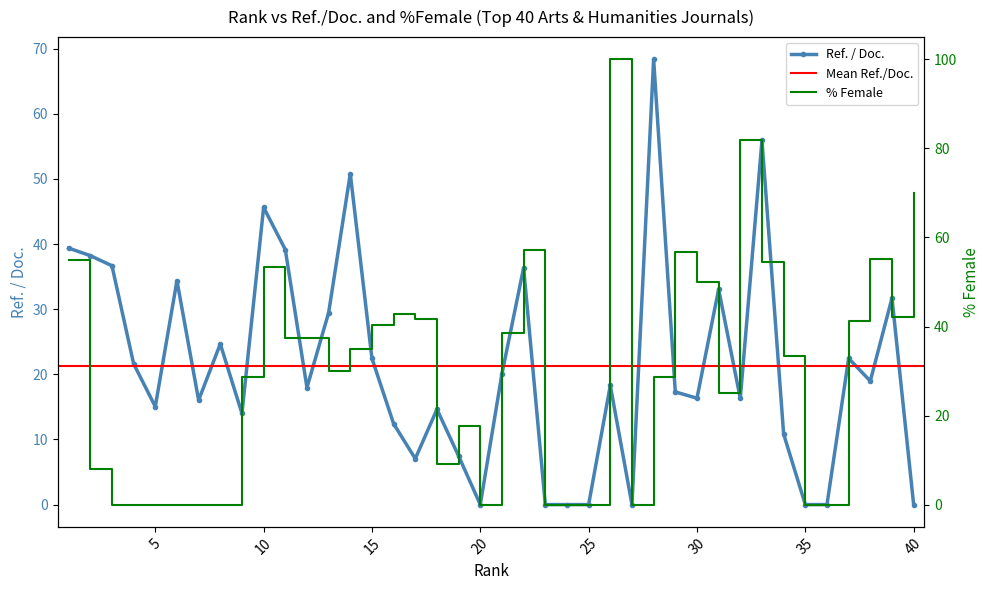

Reading left to right, extract all data points from this chart.

Ref. / Doc.: 1=39.4	2=38.2	3=36.7	4=21.6	5=15.0	6=34.4	7=16.0	8=24.7	9=14.0	10=45.6	11=39.2	12=18.0	13=29.4	14=50.8	15=22.4	16=12.4	17=7.0	18=14.6	19=7.5	20=0.0	21=20.1	22=36.4	23=0.0	24=0.0	25=0.0	26=18.3	27=0.0	28=68.3	29=17.3	30=16.3	31=33.1	32=16.3	33=55.9	34=10.8	35=0.0	36=0.0	37=22.4	38=19.0	39=31.7	40=0.0
%Female: 1=54.8	2=8.0	3=0.0	4=0.0	5=0.0	6=0.0	7=0.0	8=0.0	9=28.6	10=53.3	11=37.5	12=37.5	13=30.0	14=35.0	15=40.4	16=42.9	17=41.7	18=9.1	19=17.6	20=0.0	21=38.5	22=57.1	23=0.0	24=0.0	25=0.0	26=100.0	27=0.0	28=28.6	29=56.7	30=50.0	31=25.0	32=81.8	33=54.5	34=33.3	35=0.0	36=0.0	37=41.2	38=55.2	39=42.1	40=70.0